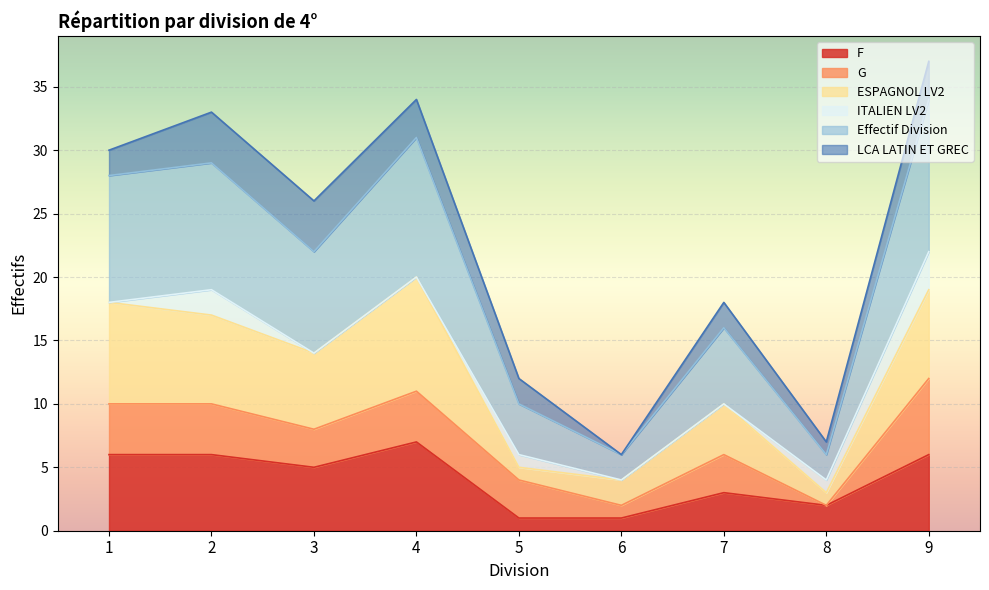

Count the Effectif Division values in the range 4 to 10.

5